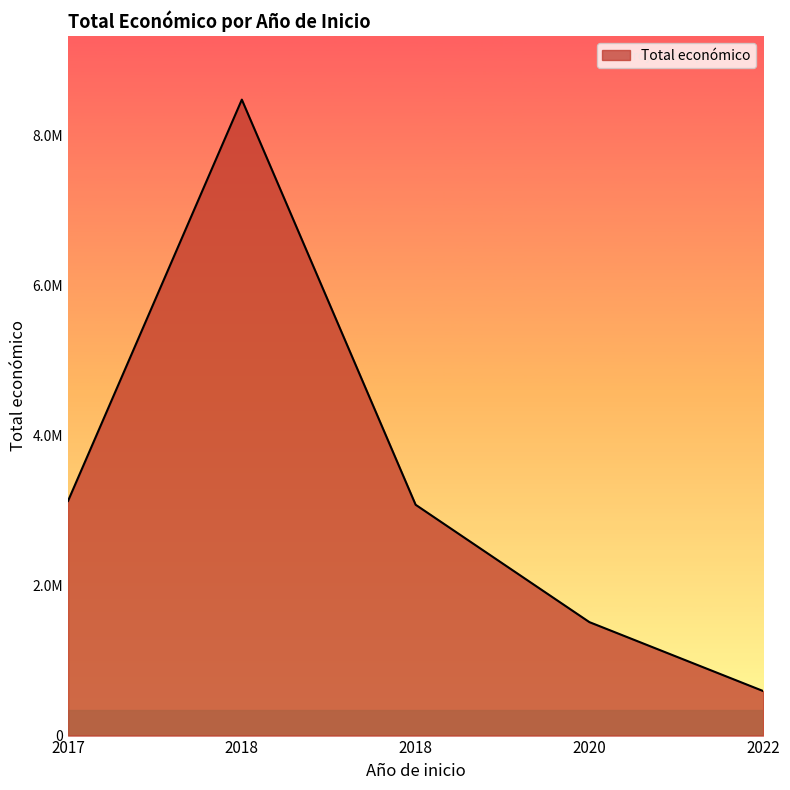

Is this an area chart (filled region under the line)?

Yes